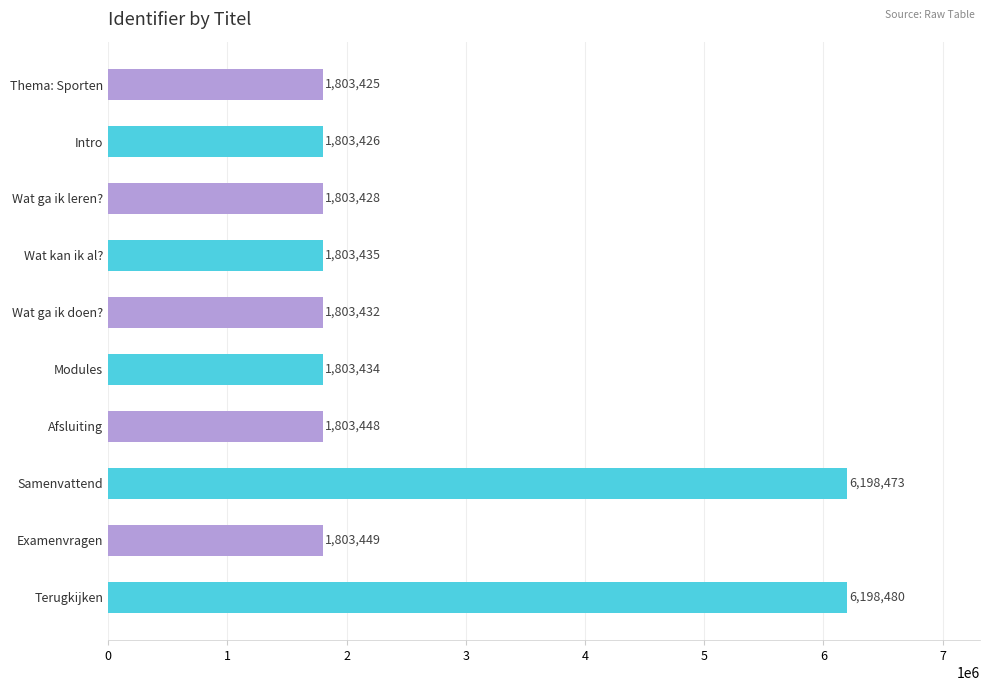

What is the average value?

2682443